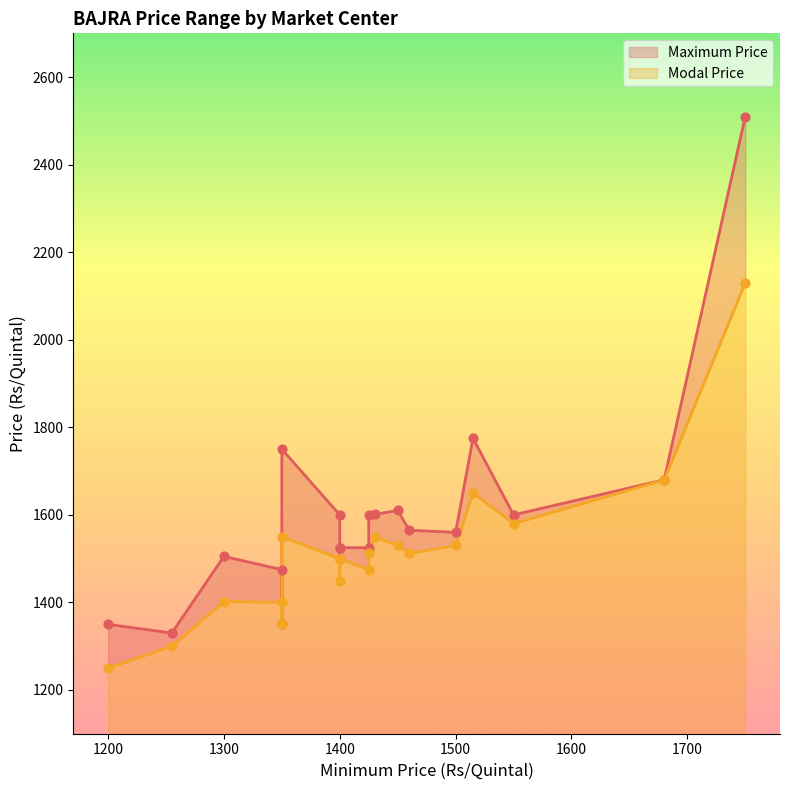

Which series has the widest spread of Y values?

Maximum Price